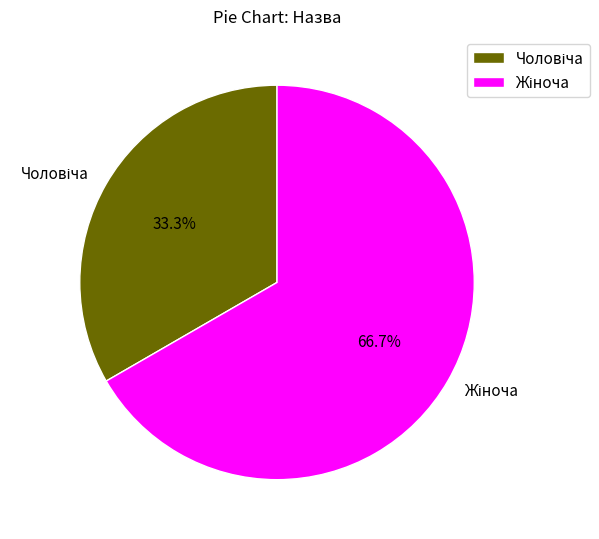

Is there a majority slice in this chart?

Yes